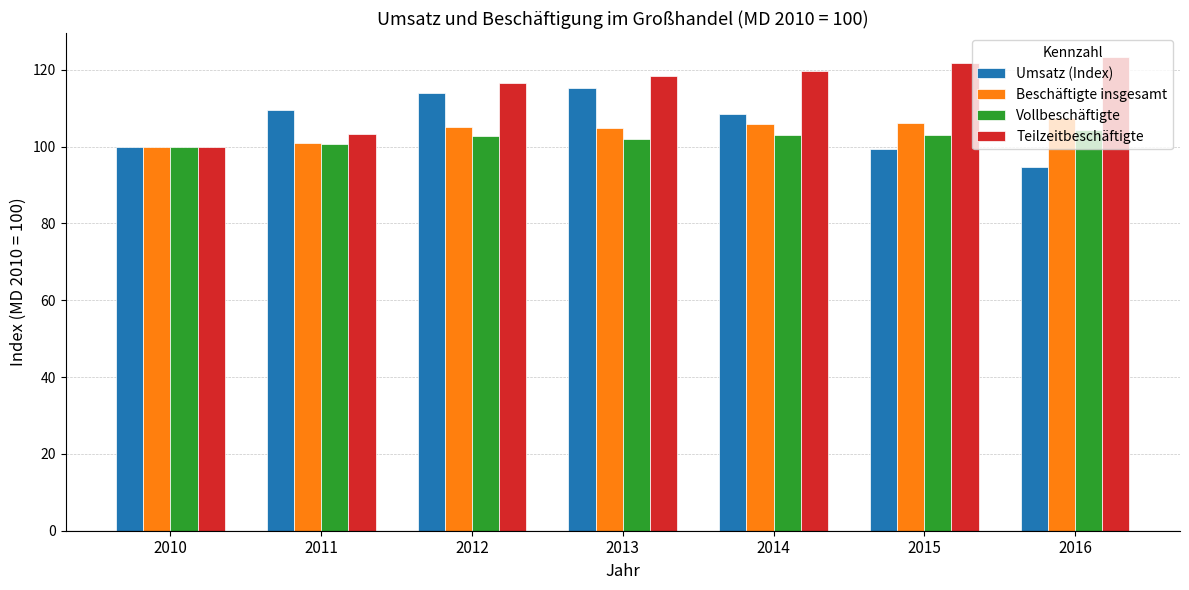

Rank the series by their maximum value, from highest to lowest.

Teilzeitbeschäftigte, Umsatz (Index), Beschäftigte insgesamt, Vollbeschäftigte